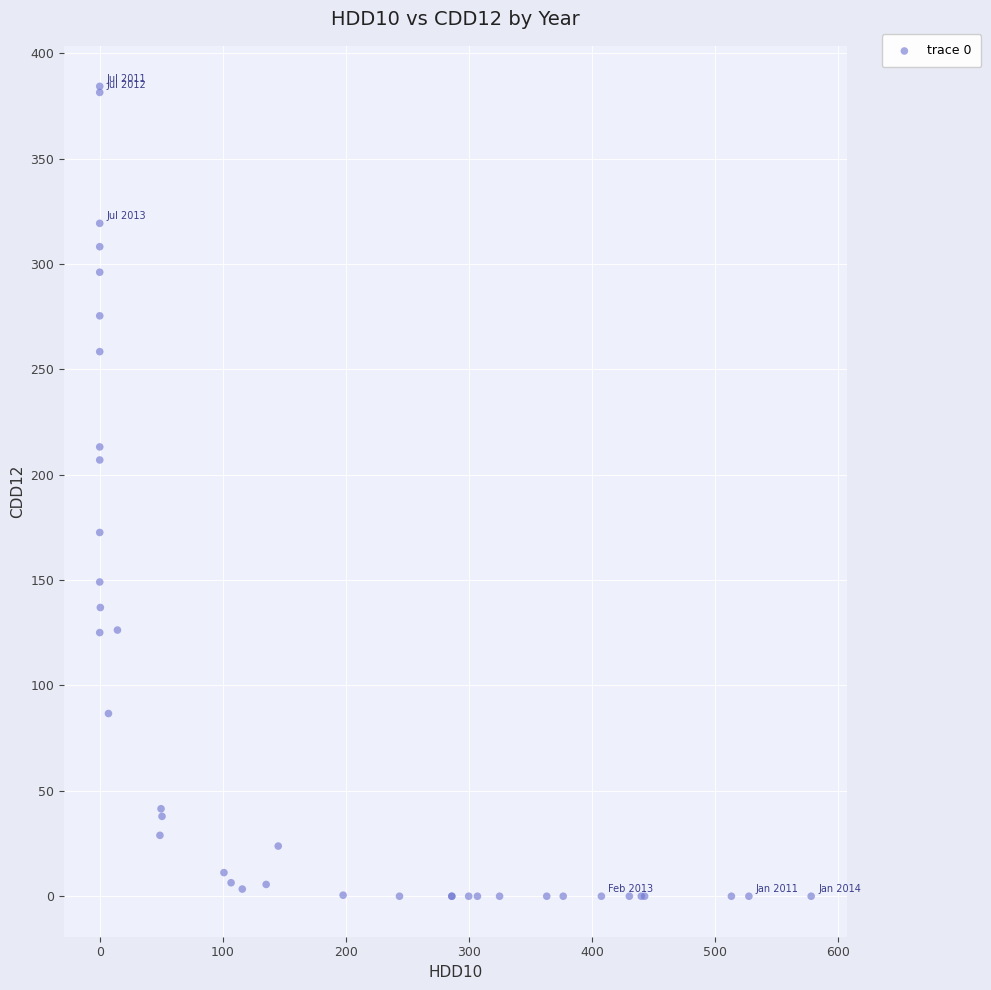

What Y value in the scatter plot is closest to 192?

207.0